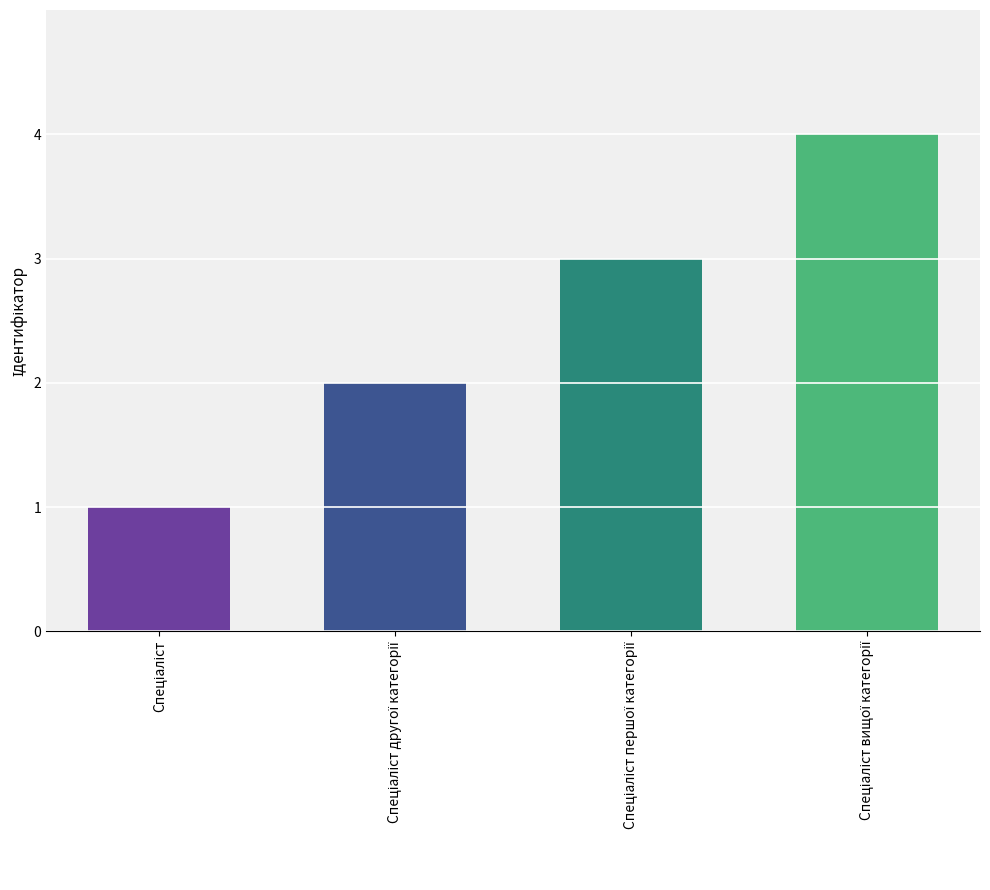

What is the sum of all values?

10